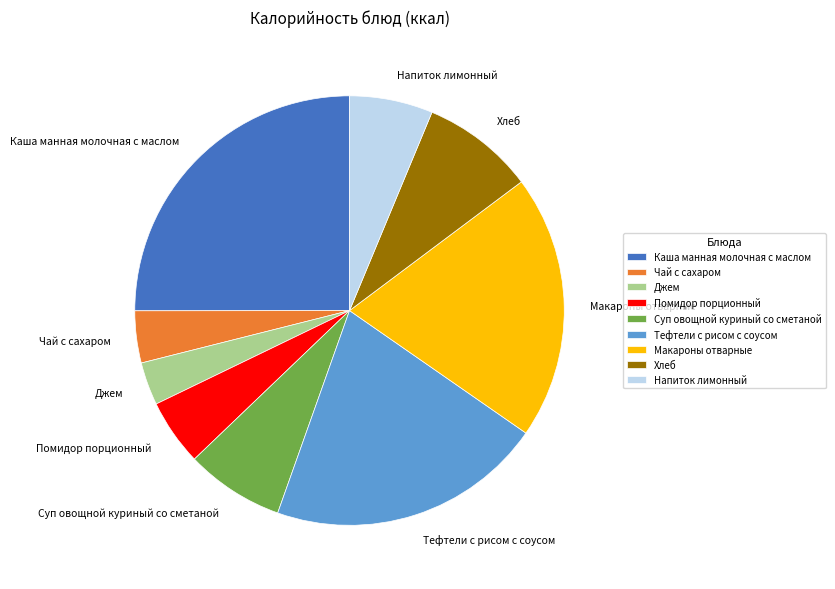

Combined, do Каша манная молочная с маслом and Напиток лимонный account for over 50%?

No